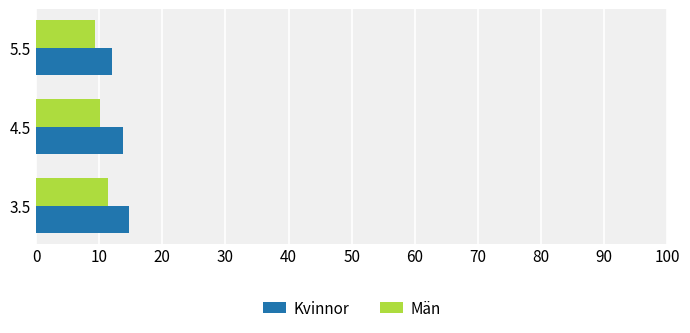

What is the average value of the Män series?

10.3